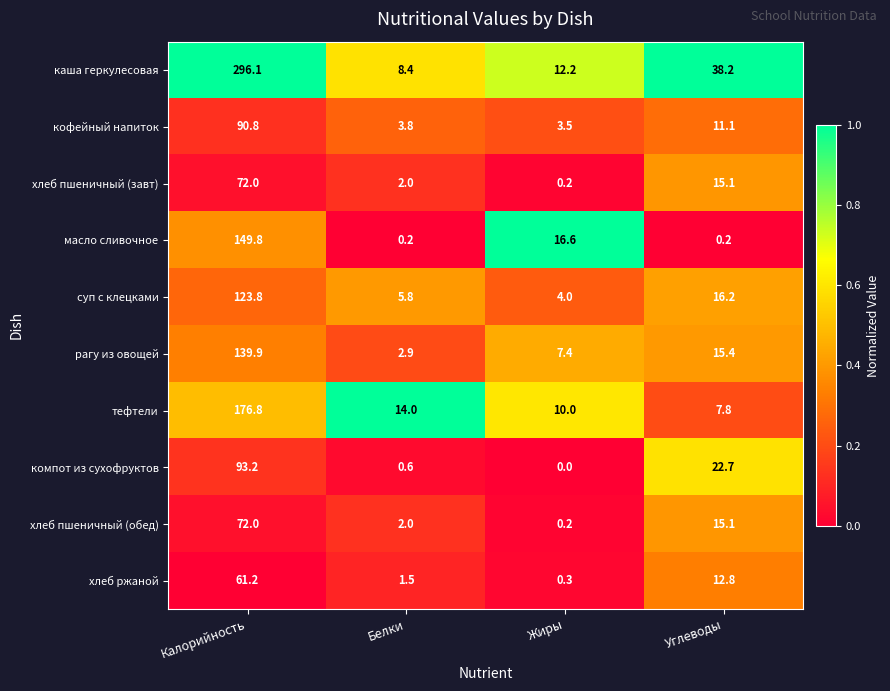

Read the тефтели value at Белки.

14.0